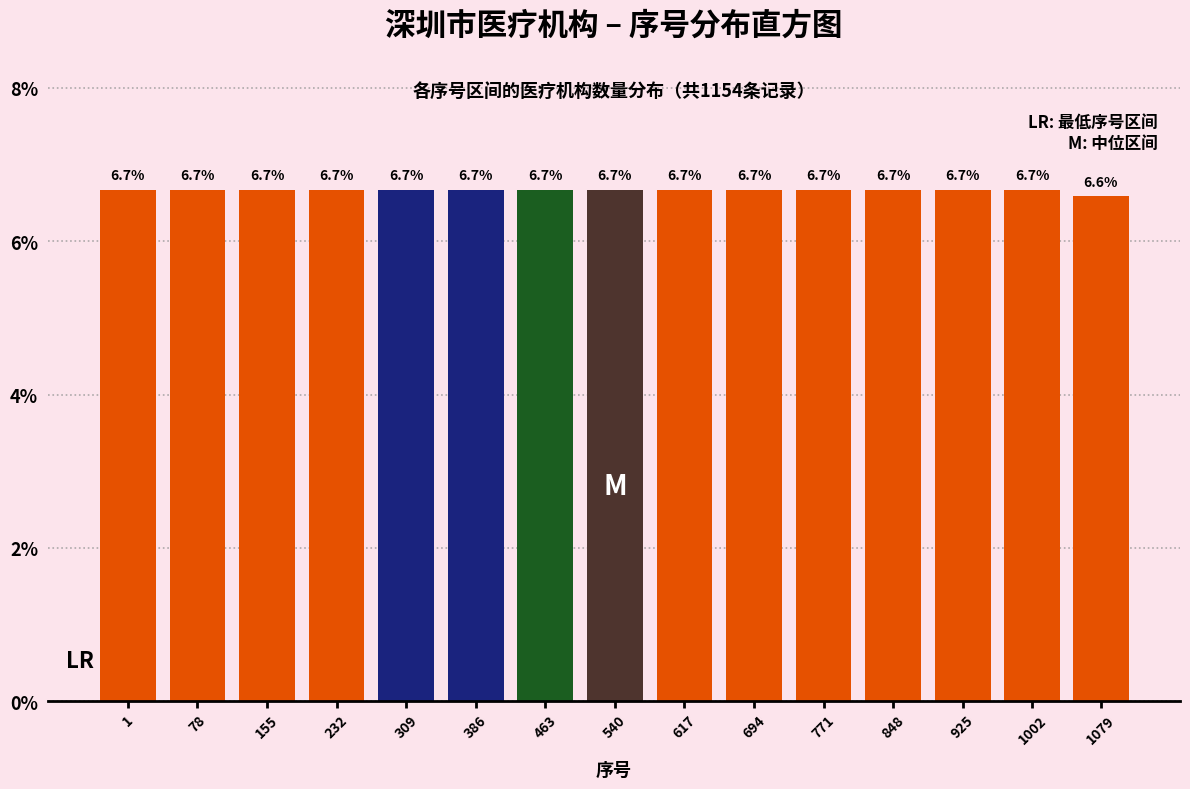

Reading left to right, extract all data points from this chart.

1=6.7	78=6.7	155=6.7	232=6.7	309=6.7	386=6.7	463=6.7	540=6.7	617=6.7	694=6.7	771=6.7	848=6.7	925=6.7	1002=6.7	1079=6.6